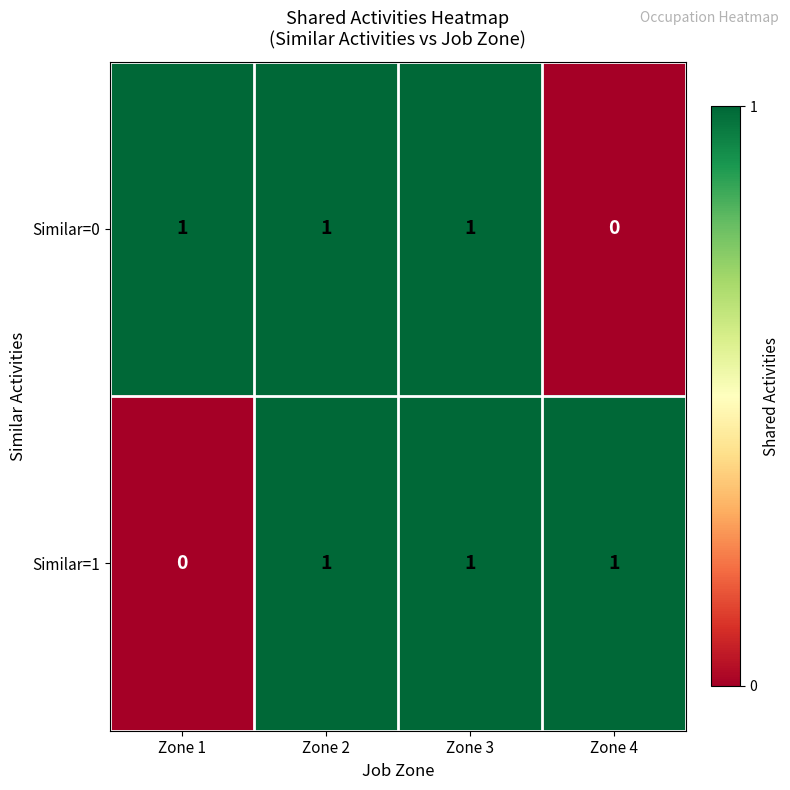

The value of Similar=1 at Zone 1 is 0. True or false?

True